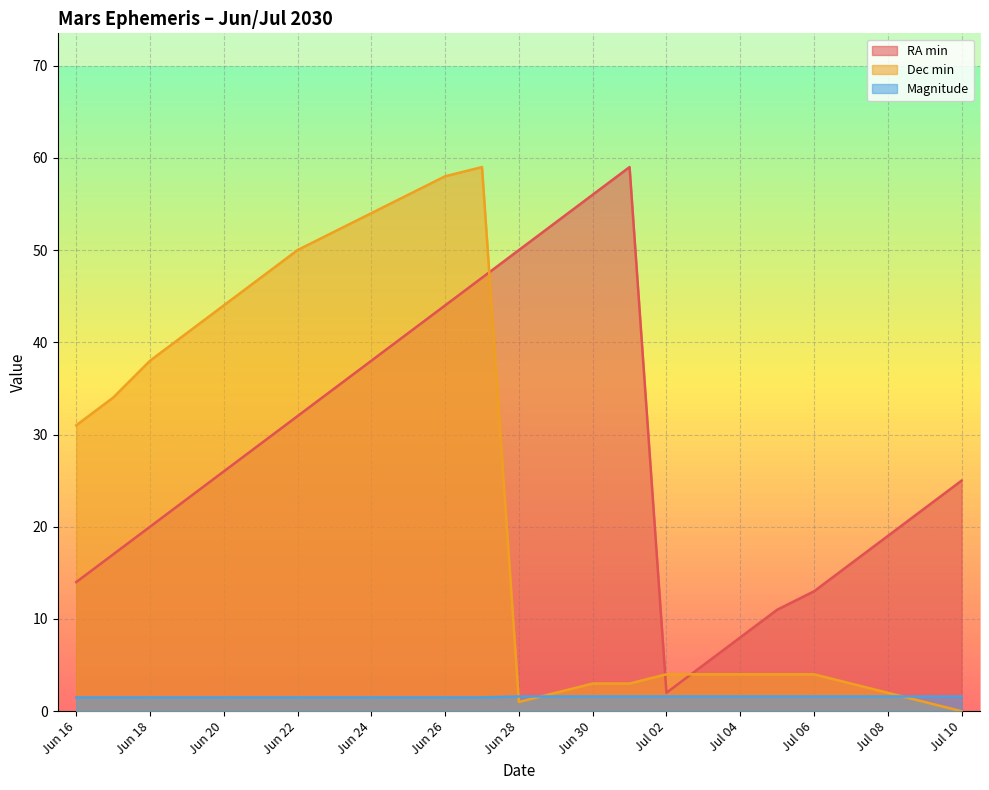

What is the label of the 5th point from the left?

Jun 20